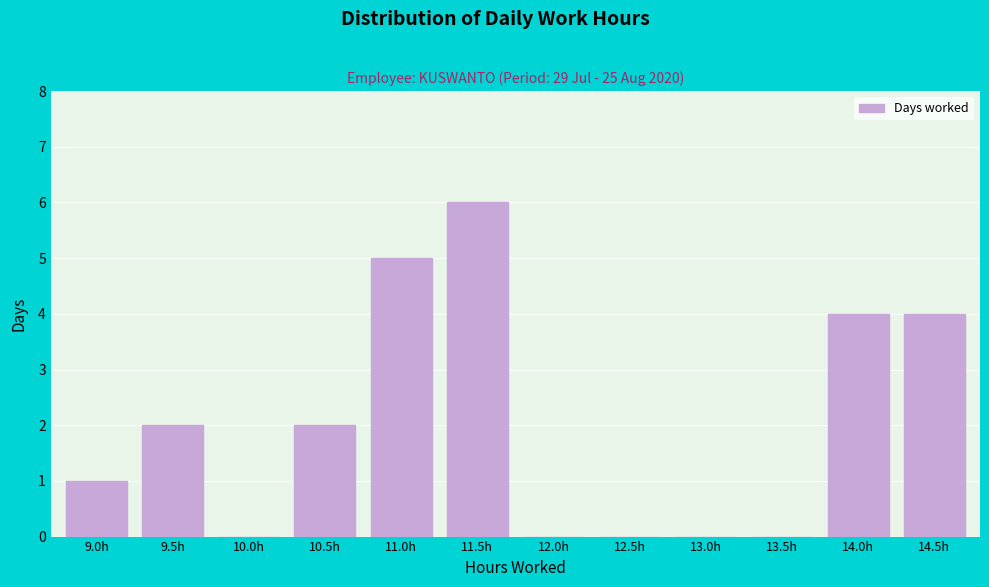

Reading right to left, extract all data points from this chart.

14.5h=4	14.0h=4	13.5h=0	13.0h=0	12.5h=0	12.0h=0	11.5h=6	11.0h=5	10.5h=2	10.0h=0	9.5h=2	9.0h=1